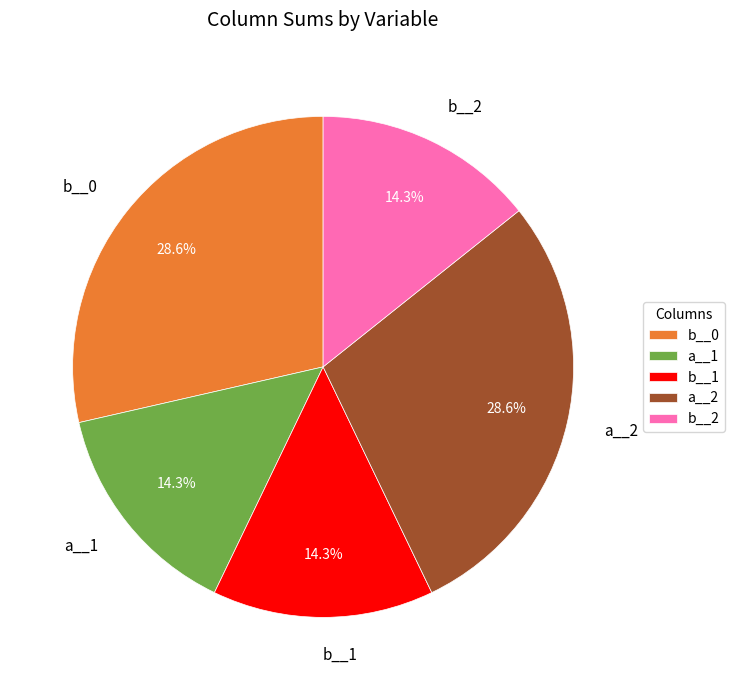

Does any single category account for the majority?

No